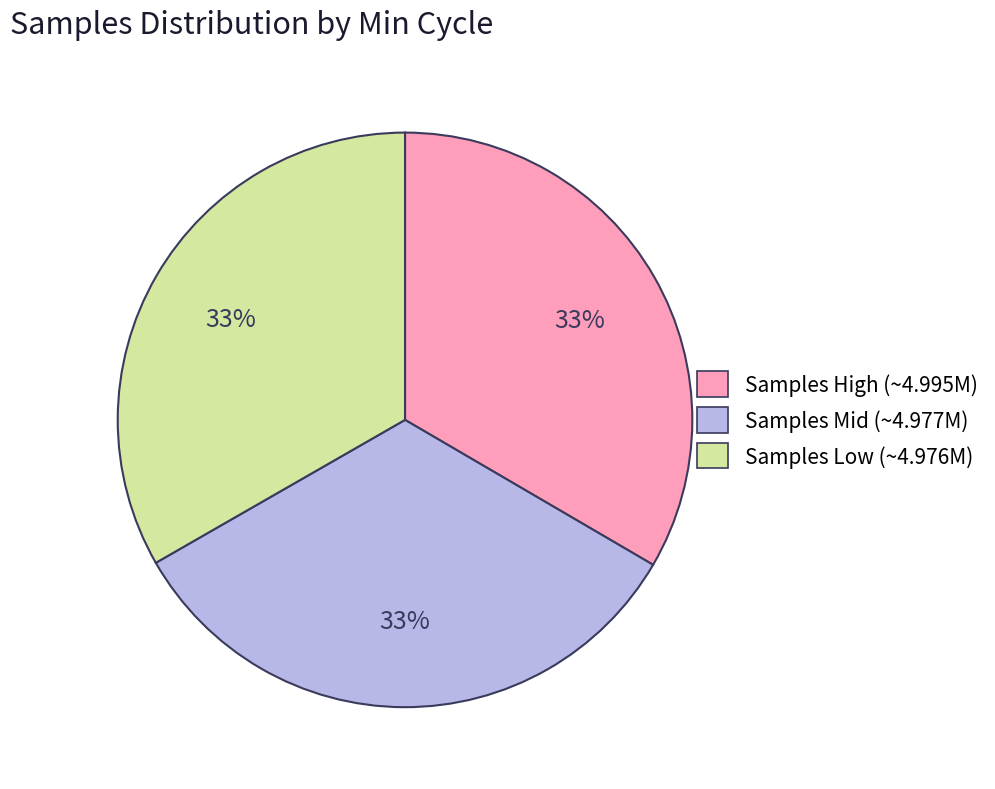

The Samples Low (~4.976M) slice represents 33% of the pie. True or false?

True